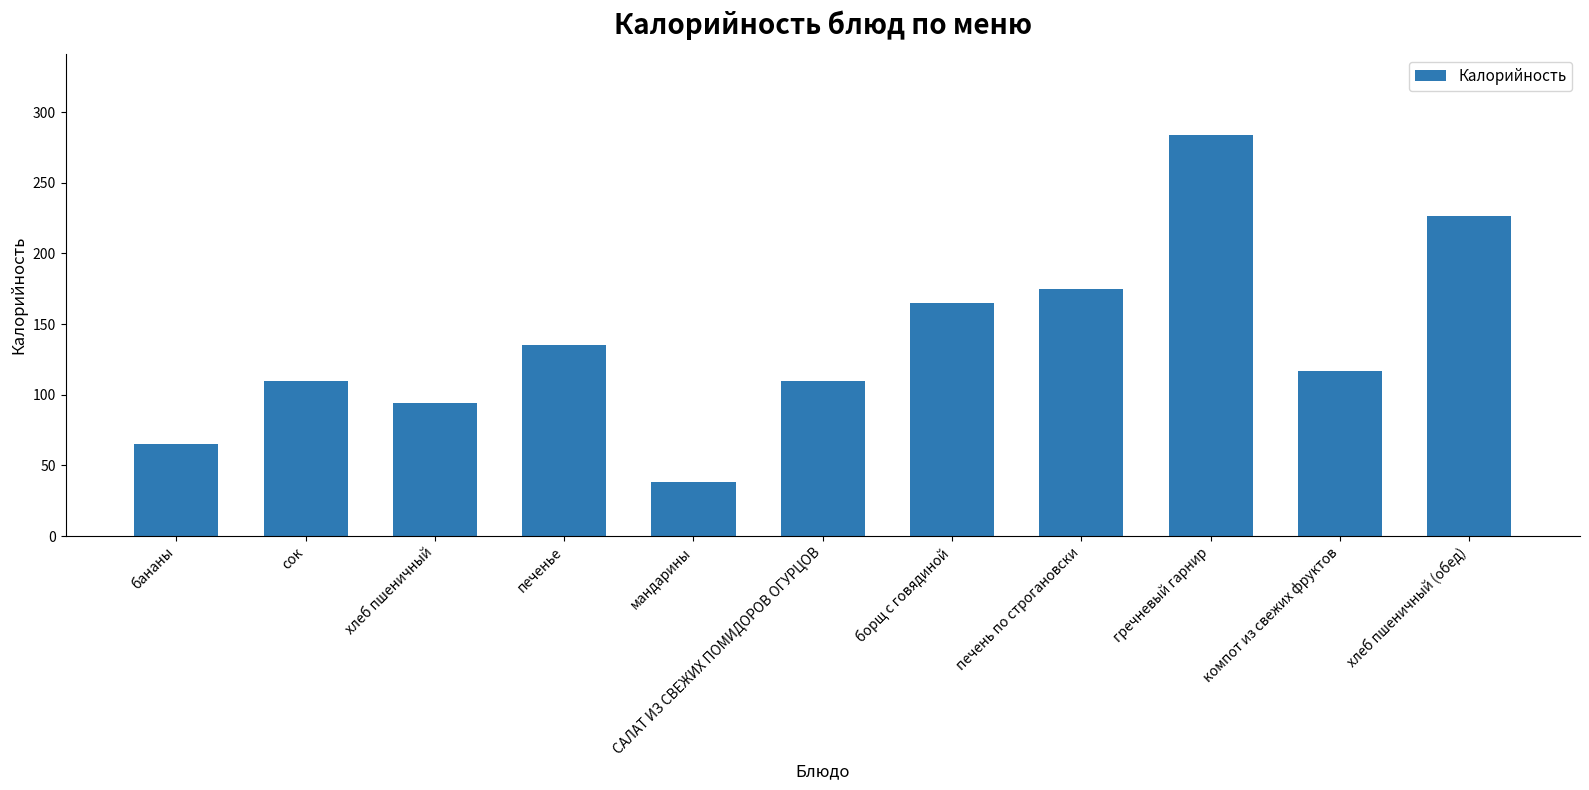

What value does the data have at печень по строгановски?

174.6